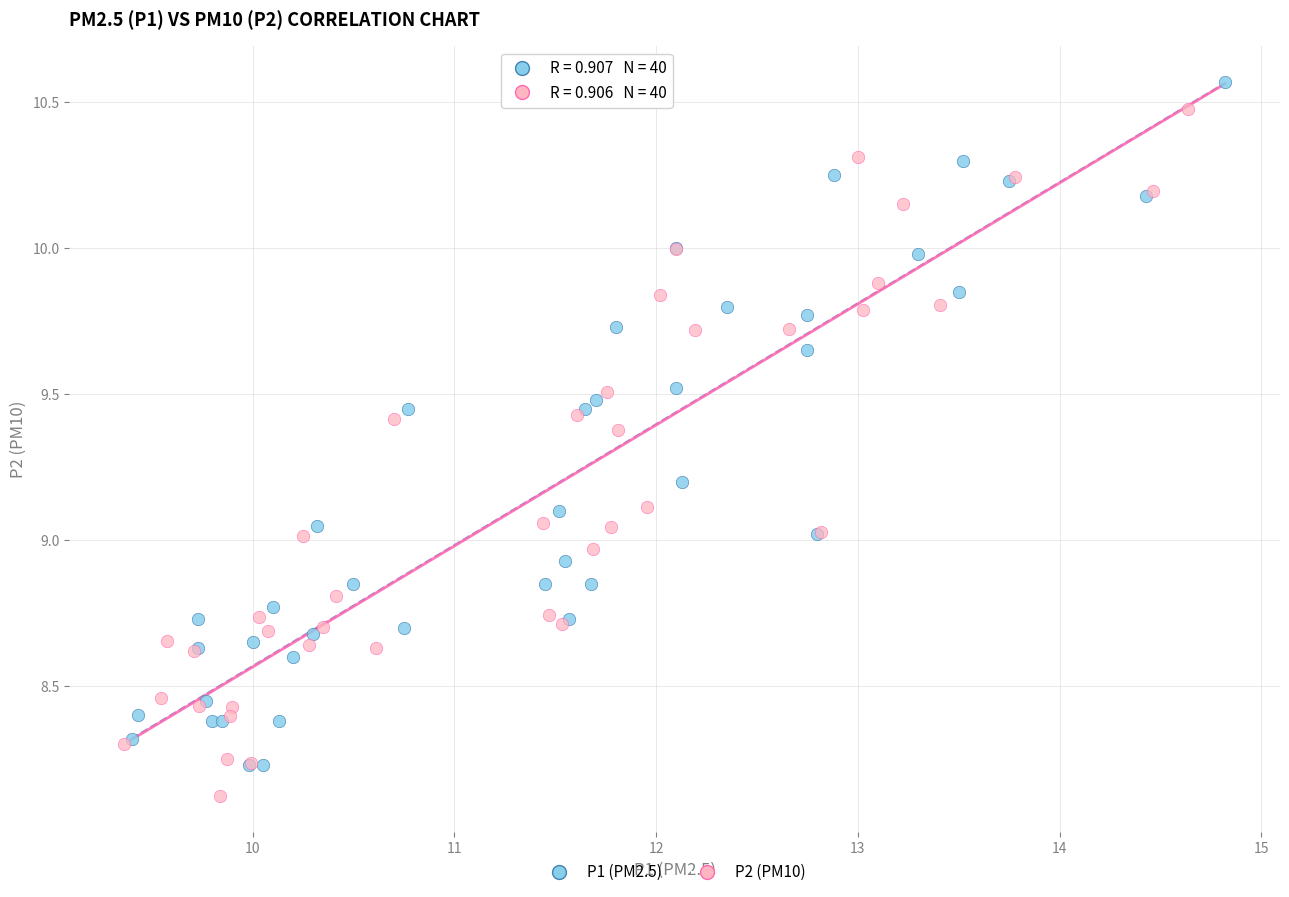

What are all the series names shown in the legend?

P1 (PM2.5), P2 (PM10)